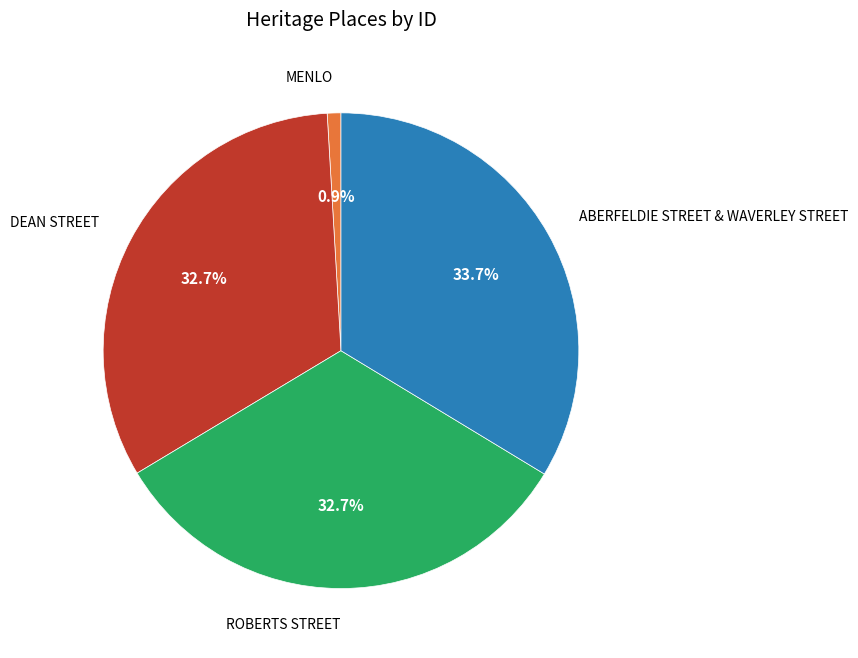

Which category has the biggest portion of the pie?

ABERFELDIE STREET & WAVERLEY STREET